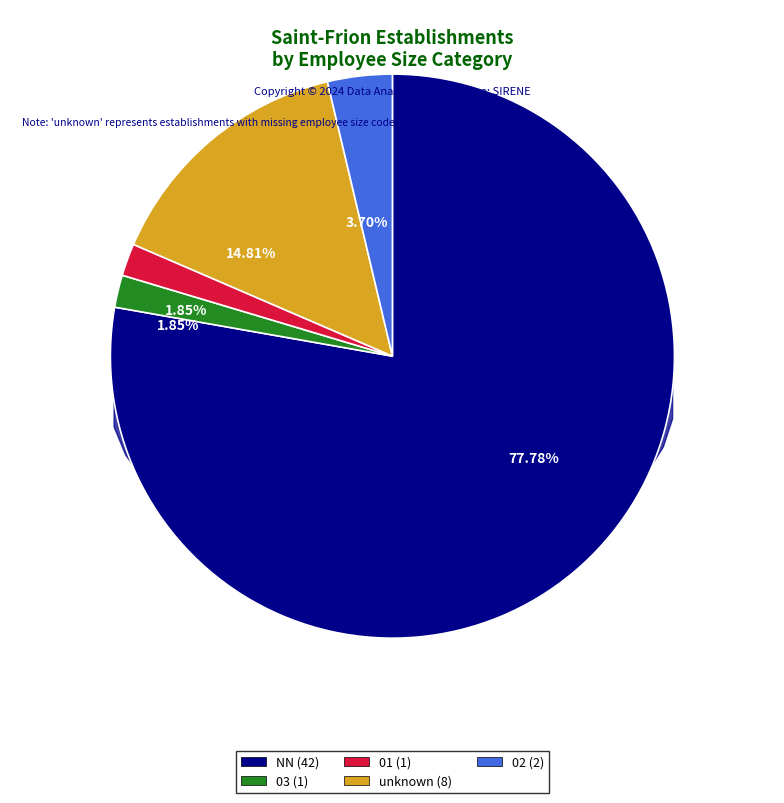

True or false:  accounts for 1% of the total.

False